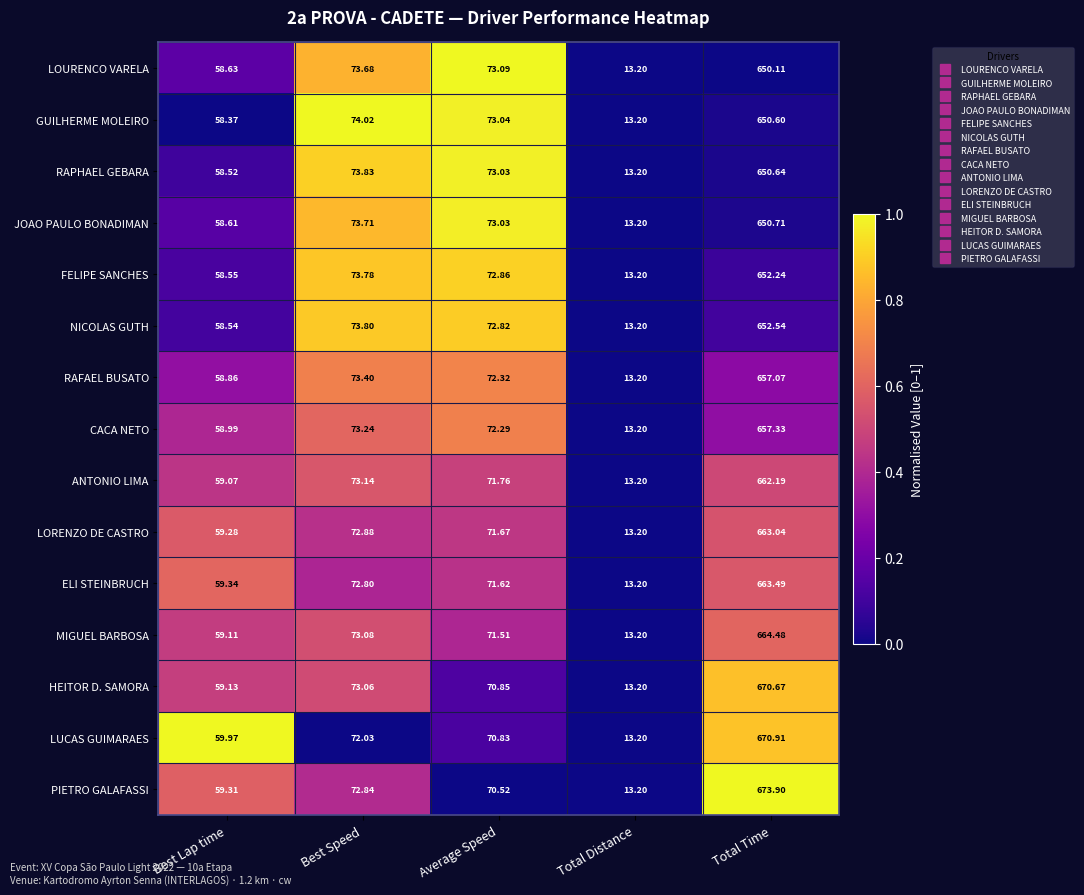

Rank the categories by ELI STEINBRUCH value from highest to lowest.

Total Time, Best Speed, Average Speed, Best Lap time, Total Distance